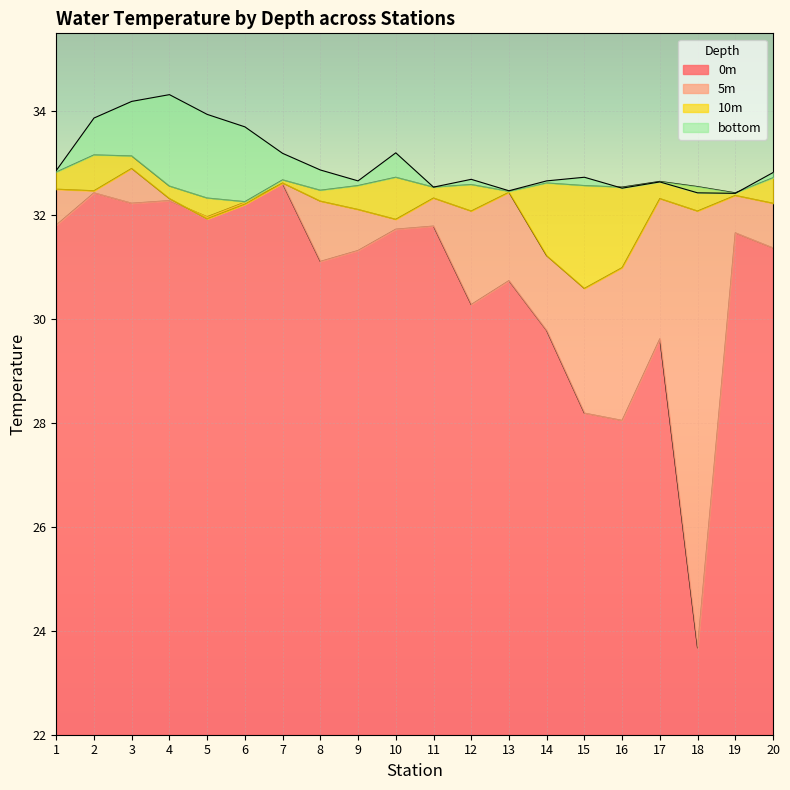

At which category is the sum across all series the highest?

3